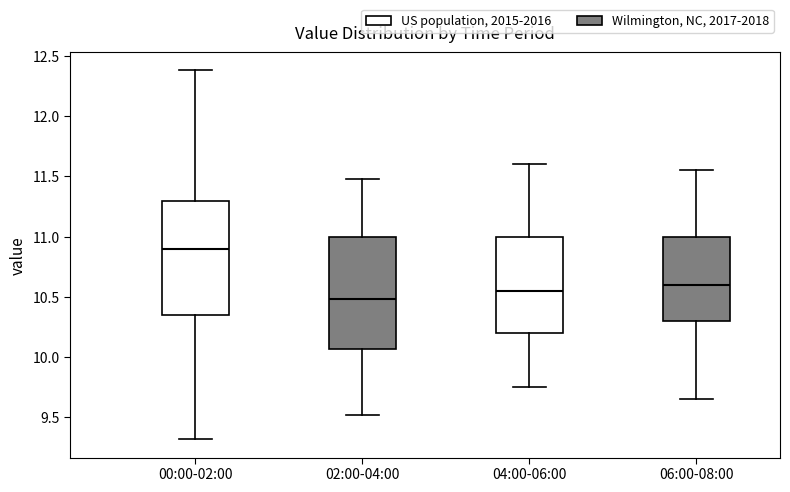

Reading left to right, transcribe this box plot: for each box, give where its median line is, the range the box spans, and where its two whiskers end, as read against the y-axis. The values are not printed on the chart, so give them approximately, as read against the axis.

00:00-02:00: median 10.90, box 10.35 to 11.30, whiskers 9.30 to 12.40
02:00-04:00: median 10.50, box 10.05 to 11.00, whiskers 9.50 to 11.50
04:00-06:00: median 10.55, box 10.20 to 11.00, whiskers 9.75 to 11.60
06:00-08:00: median 10.60, box 10.30 to 11.00, whiskers 9.65 to 11.55